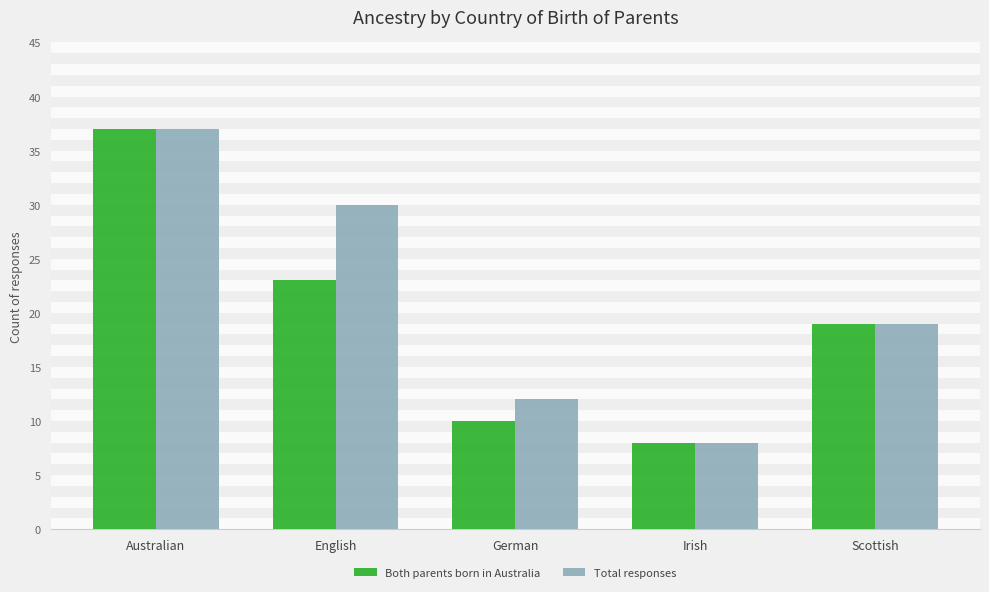

The value of Total responses at Scottish is 26. True or false?

False